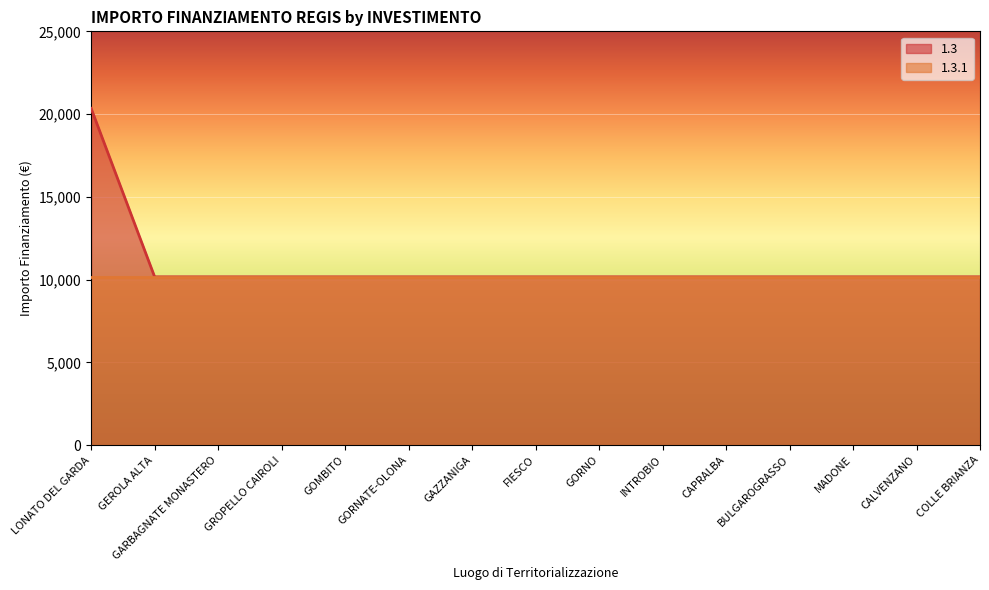

Reading left to right, what are all the values shown in this chart?

20344	10172	10172	10172	10172	10172	10172	10172	10172	10172	10172	10172	10172	10172	10172